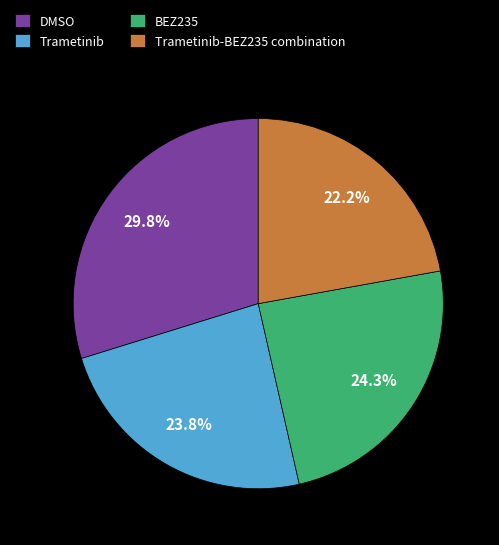

To the nearest percent, what is the combined percentage of Trametinib and BEZ235?

48%